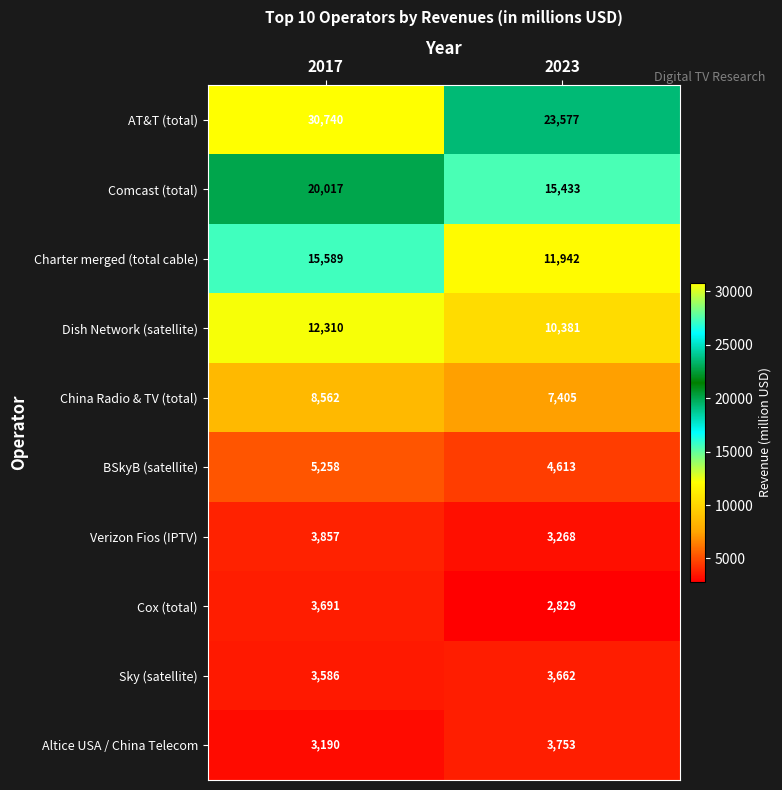

Which series has the largest total across all categories?

AT&T (total)